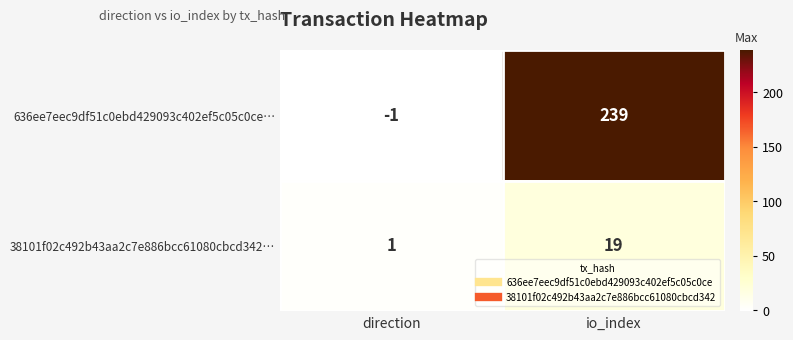

Between direction and io_index, which series saw the biggest shift?

636ee7eec9df51c0ebd429093c402ef5c05c0ce…